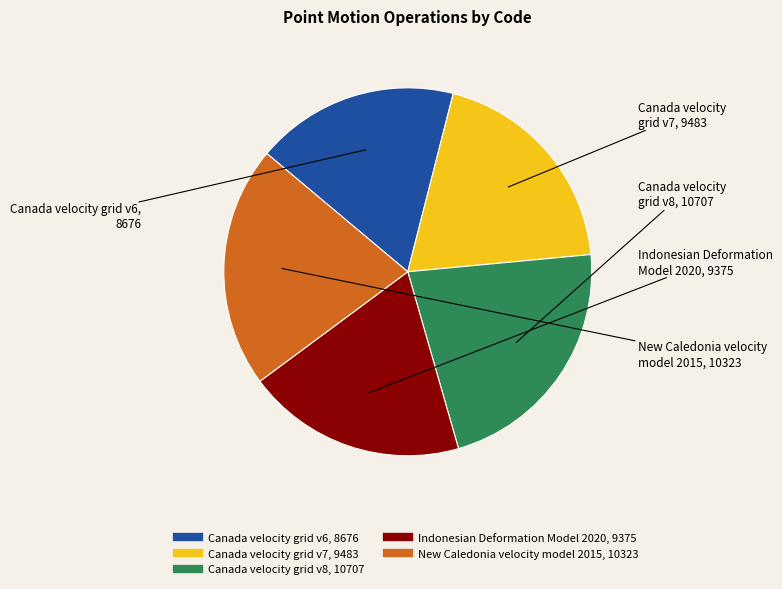

Between New Caledonia velocity model 2015 and Indonesian Deformation Model 2020, which is larger?

New Caledonia velocity model 2015